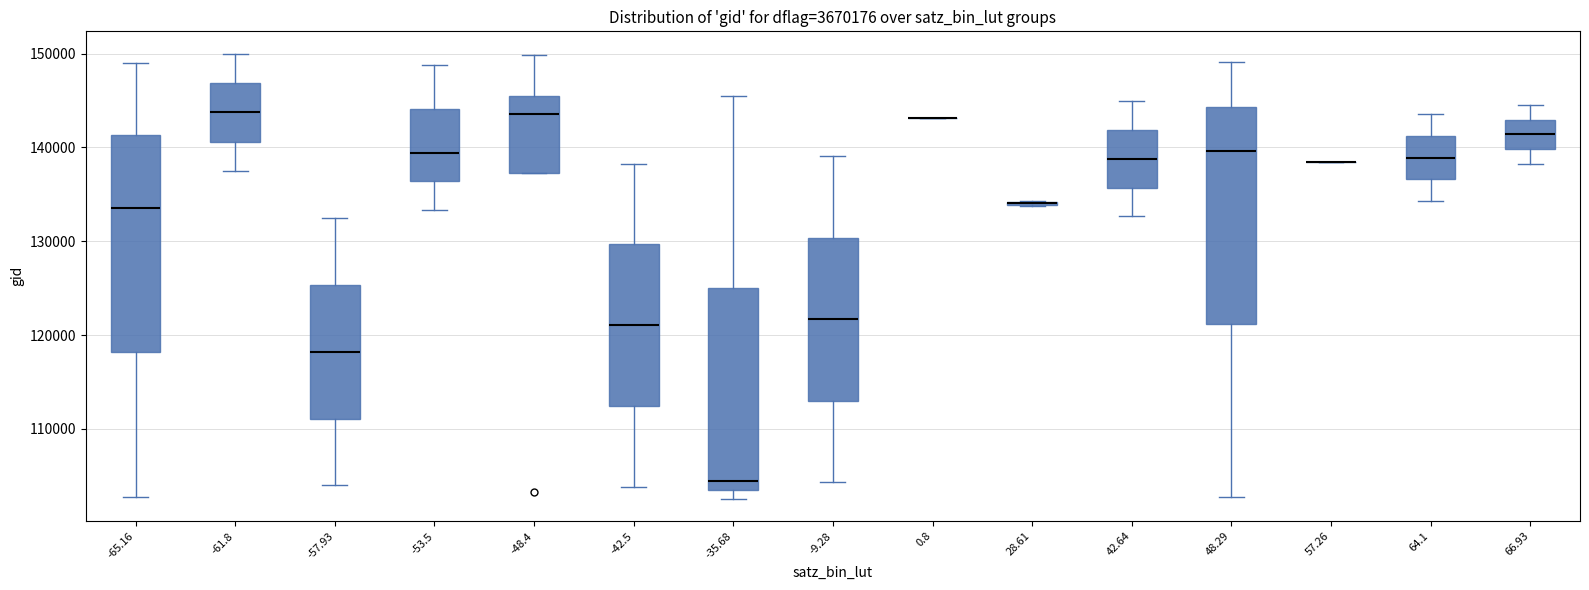

Reading left to right, transcribe this box plot: for each box, give where its median line is, the range the box spans, and where its two whiskers end, as read against the y-axis. The values are not printed on the chart, so give them approximately, as read against the axis.

-65.16: median 134000, box 118000 to 141000, whiskers 103000 to 149000
-61.8: median 144000, box 141000 to 147000, whiskers 137000 to 150000
-57.93: median 118000, box 111000 to 125000, whiskers 104000 to 132000
-53.5: median 139000, box 136000 to 144000, whiskers 133000 to 149000
-48.4: median 144000, box 137000 to 146000, whiskers 137000 to 150000
-42.5: median 121000, box 112000 to 130000, whiskers 104000 to 138000
-35.68: median 104000, box 103000 to 125000, whiskers 103000 (just below the box's lower edge) to 146000
-9.28: median 122000, box 113000 to 130000, whiskers 104000 to 139000
0.8: box collapsed to a line at 143000, whiskers 143000 to 143000
28.61: box collapsed to a line at 134000, whiskers 134000 to 134000
42.64: median 139000, box 136000 to 142000, whiskers 133000 to 145000
48.29: median 140000, box 121000 to 144000, whiskers 103000 to 149000
57.26: box collapsed to a line at 138000, whiskers 138000 to 138000
64.1: median 139000, box 137000 to 141000, whiskers 134000 to 144000
66.93: median 141000, box 140000 to 143000, whiskers 138000 to 145000